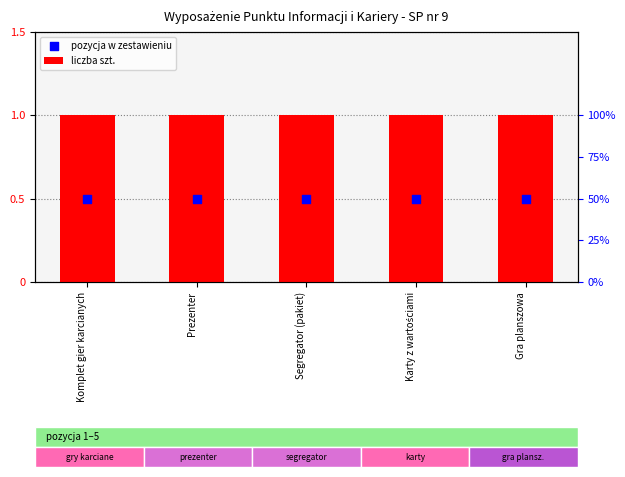

At how many categories does at least one series exceed 0?

5